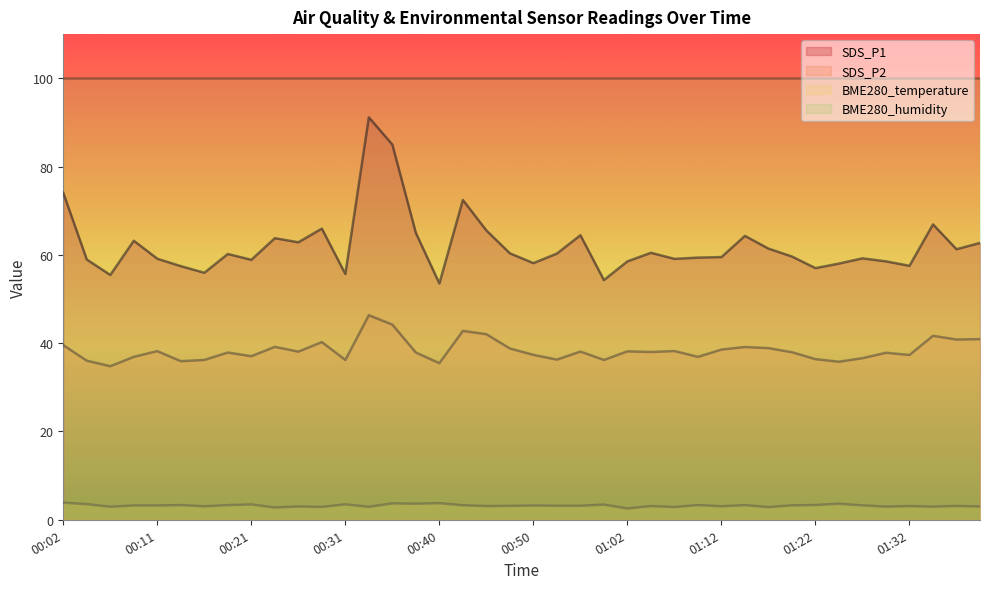

Where does the SDS_P2 series first go above 38?

00:02